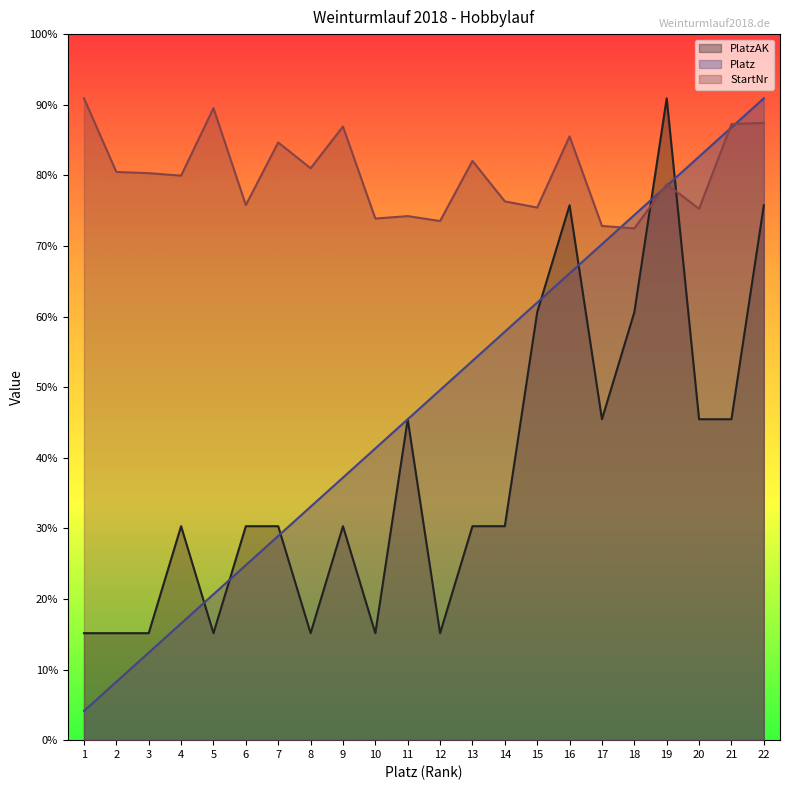

How many values in the StartNr series are below 462?

11